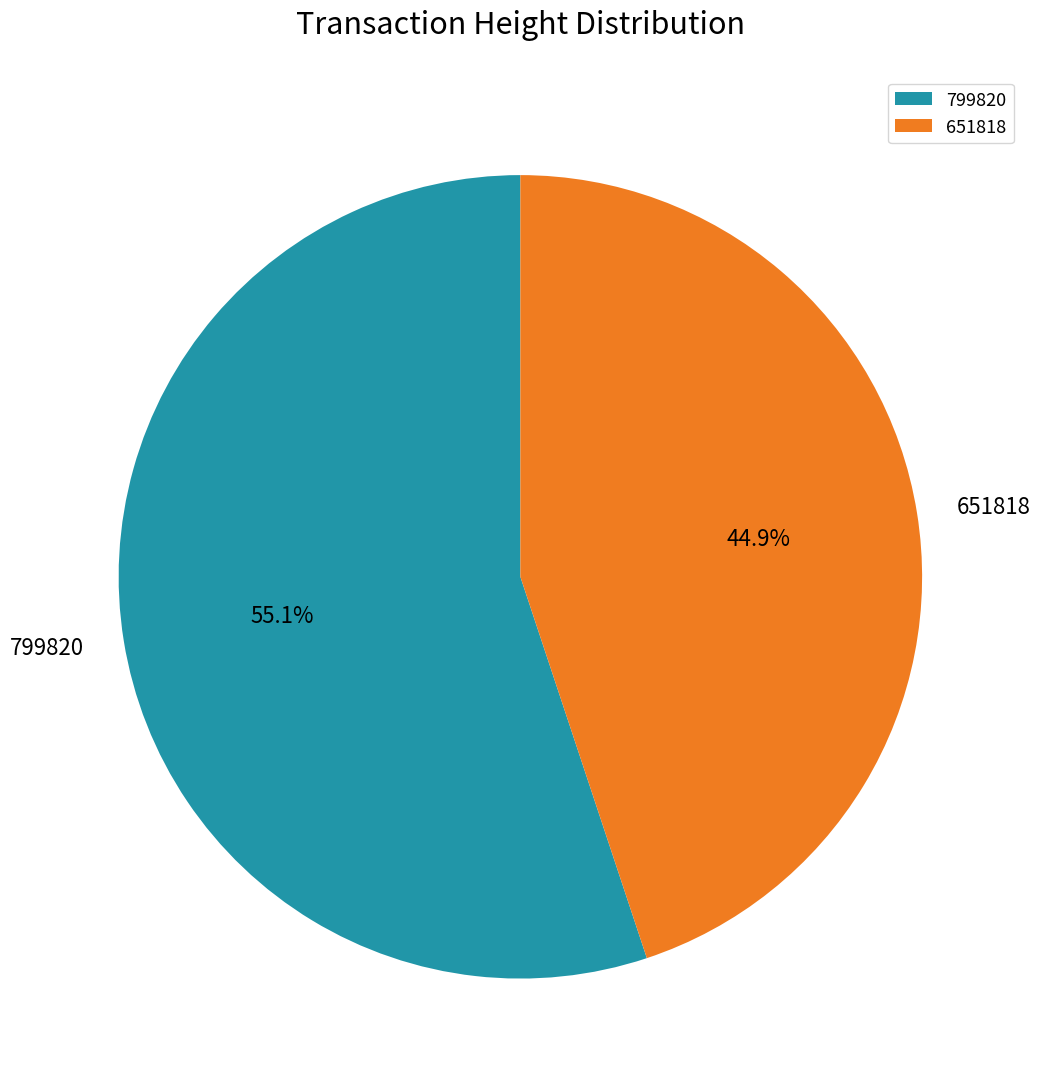

Between 651818 and 799820, which is larger?

799820